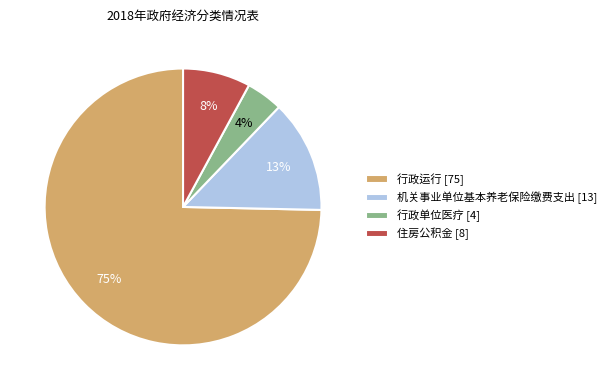

Is there any slice that represents more than half of the pie?

Yes